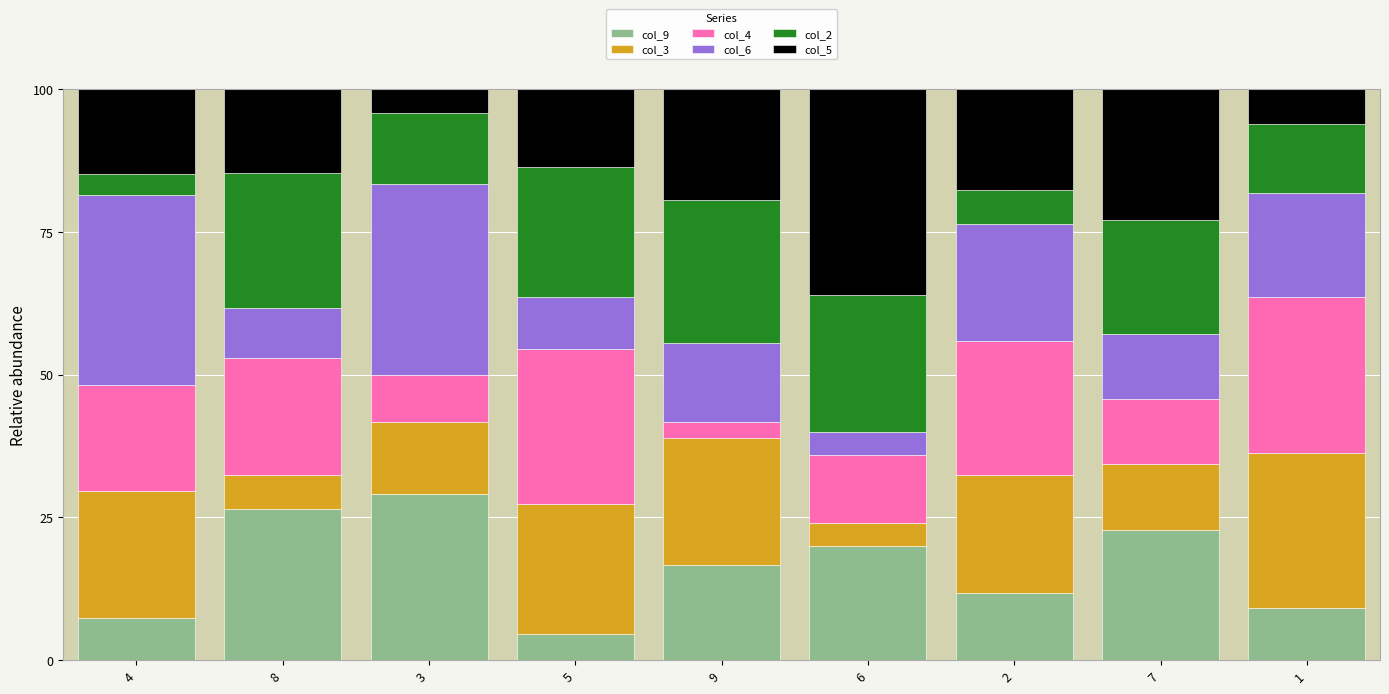

What is the total value across all series at 2?

100.0